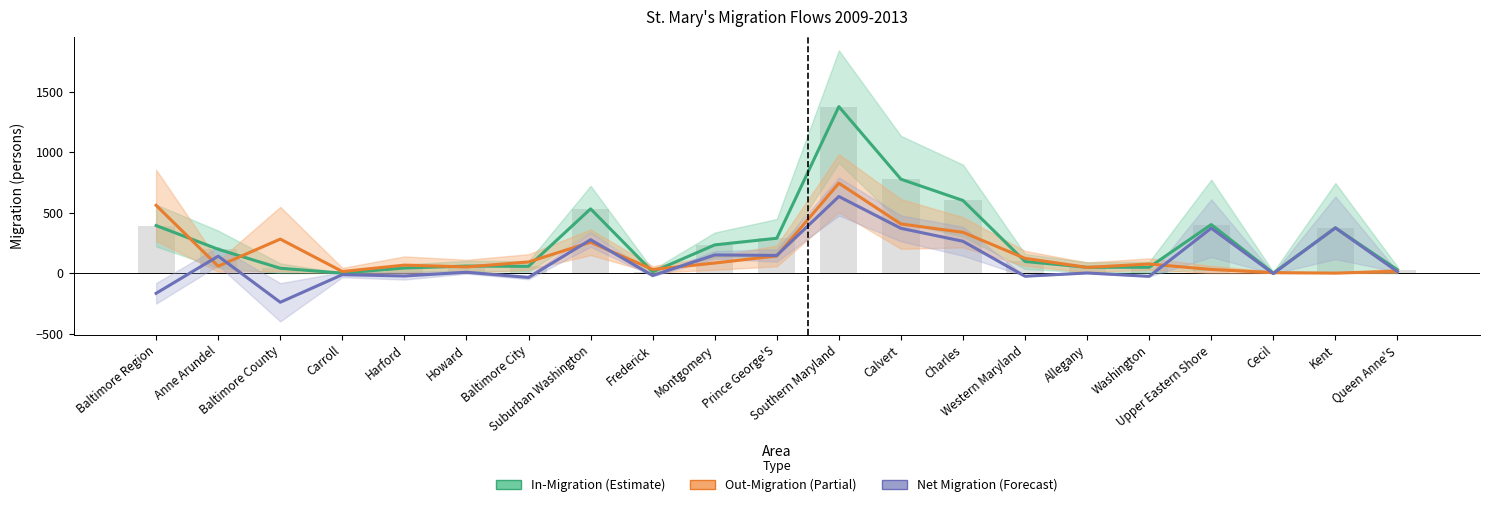

What is the sum of all In-Migration (Estimate) values?

5594